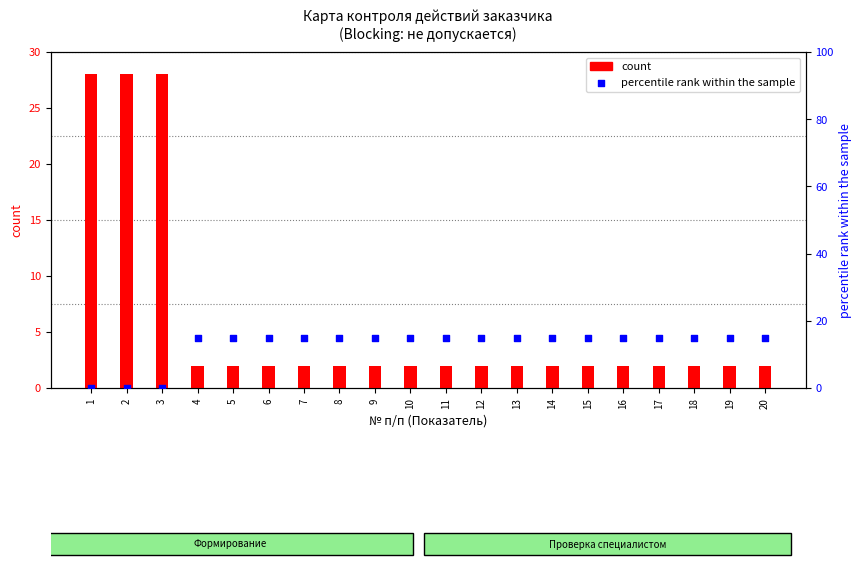

What are all the series names shown in the legend?

count, percentile rank within the sample